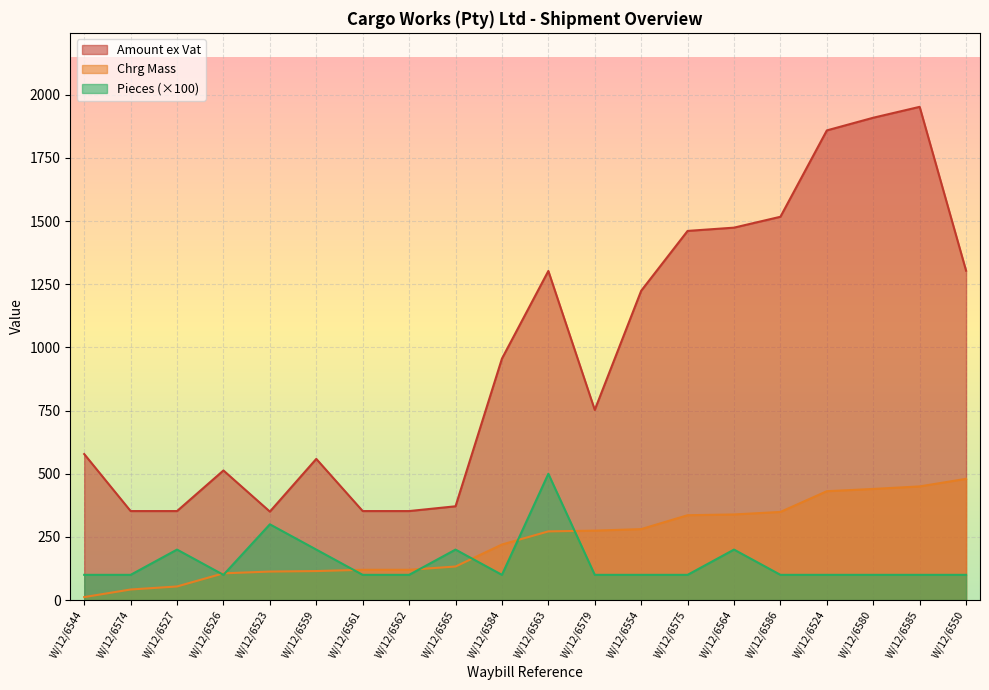

Rank the categories by Chrg Mass value from lowest to highest.

W/12/6544, W/12/6574, W/12/6527, W/12/6526, W/12/6523, W/12/6559, W/12/6561, W/12/6562, W/12/6565, W/12/6584, W/12/6563, W/12/6579, W/12/6554, W/12/6575, W/12/6564, W/12/6586, W/12/6524, W/12/6580, W/12/6585, W/12/6550